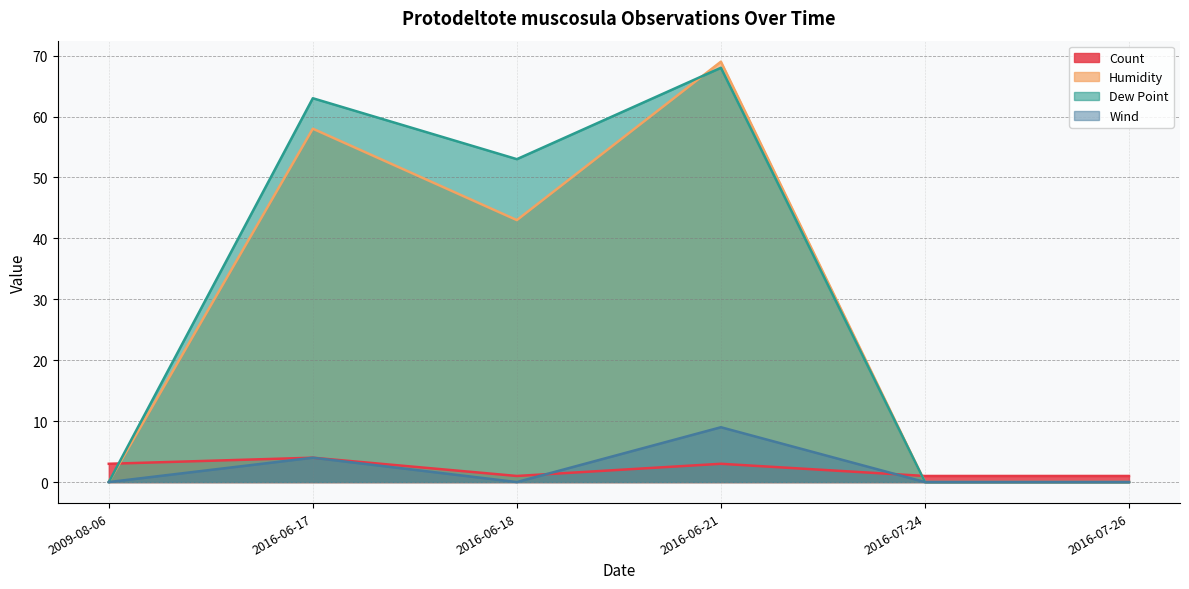

True or false: Dew Point has a value of 63 at 2016-06-17.

True